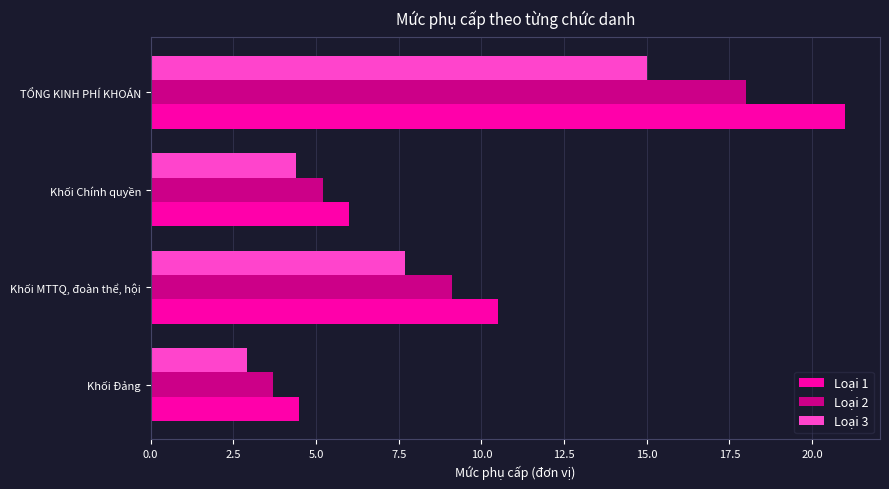

The value of Loại 2 at Khối Chính quyền is 7.2. True or false?

False